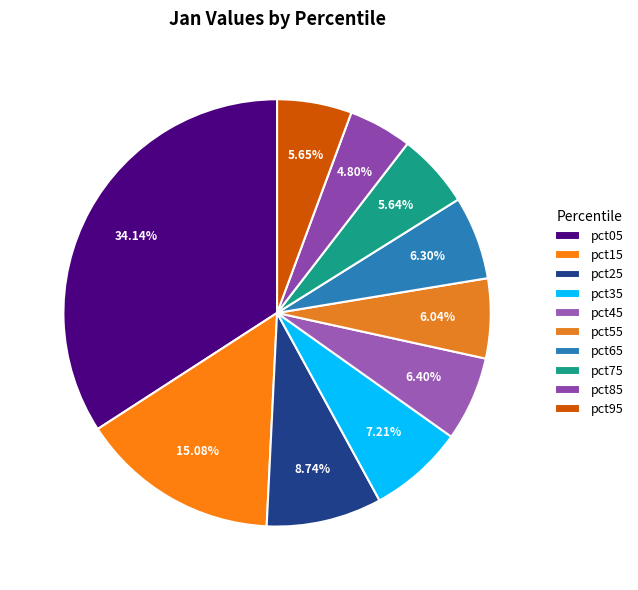

Between pct15 and pct75, which is larger?

pct15